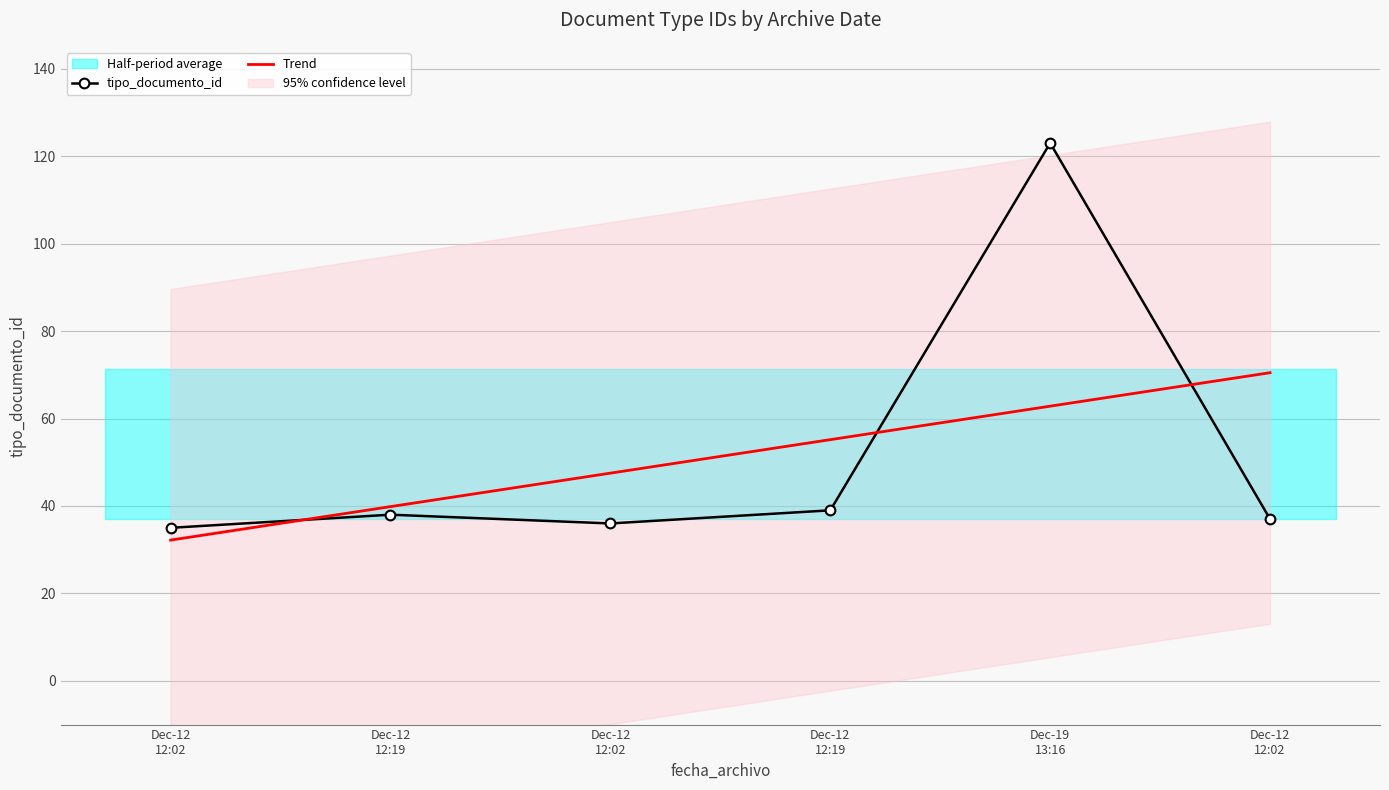

Is it true that Trend equals 47.5 at Dec-12
12:02?

True